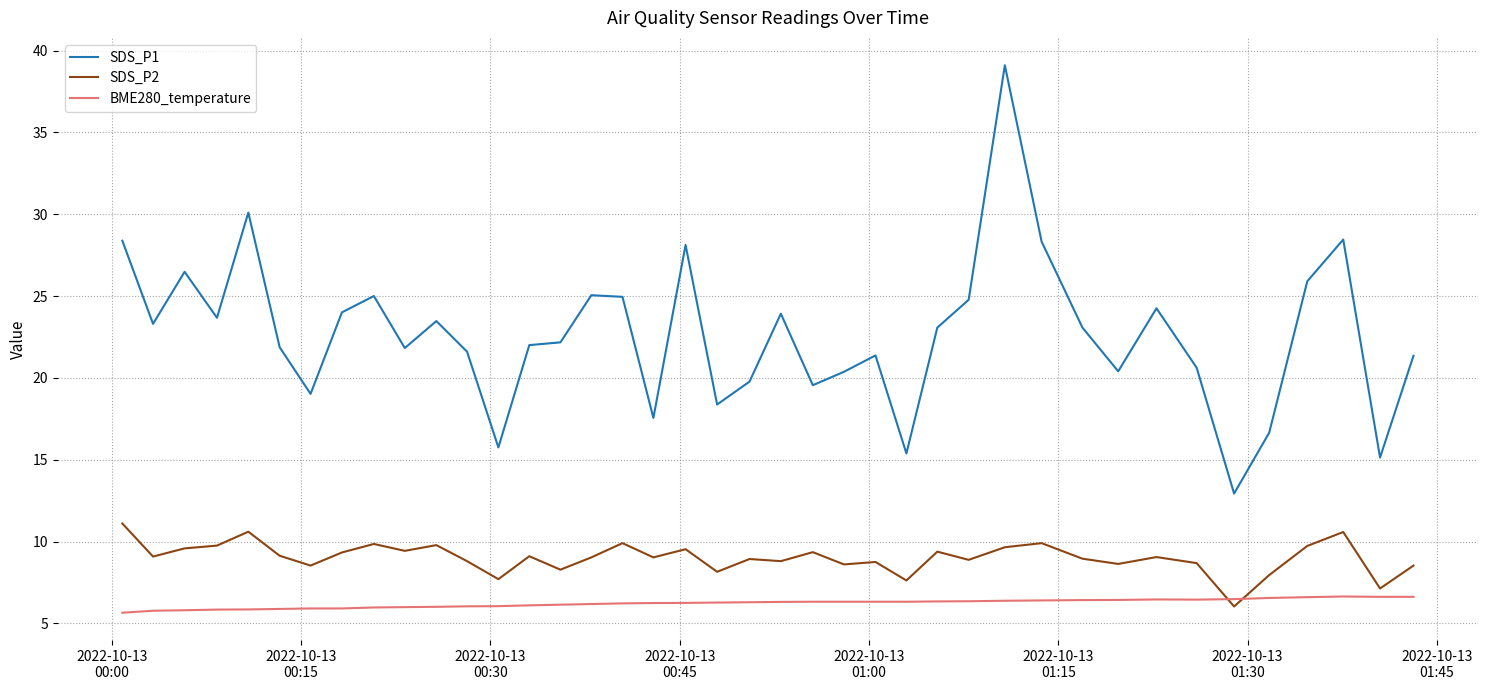

Which series has the widest spread of values?

SDS_P1